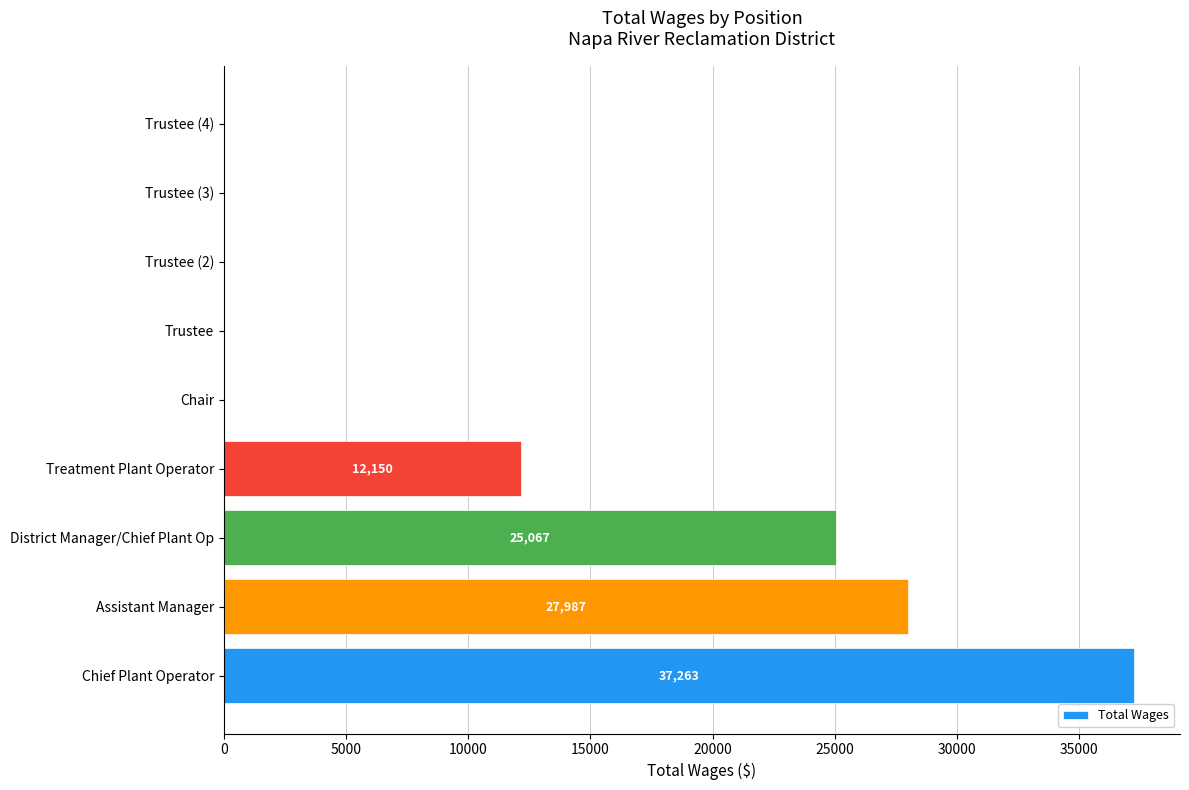

Reading top to bottom, extract all data points from this chart.

Trustee (4)=0	Trustee (3)=0	Trustee (2)=0	Trustee=0	Chair=0	Treatment Plant Operator=12150	District Manager/Chief Plant Op=25067	Assistant Manager=27987	Chief Plant Operator=37263